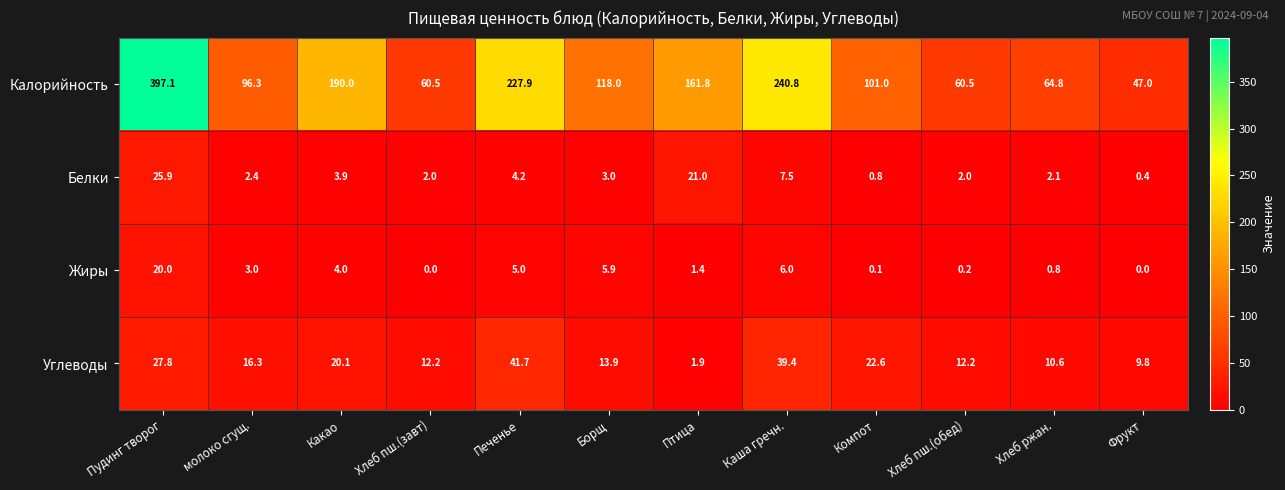

At how many categories does at least one series exceed 242?

1